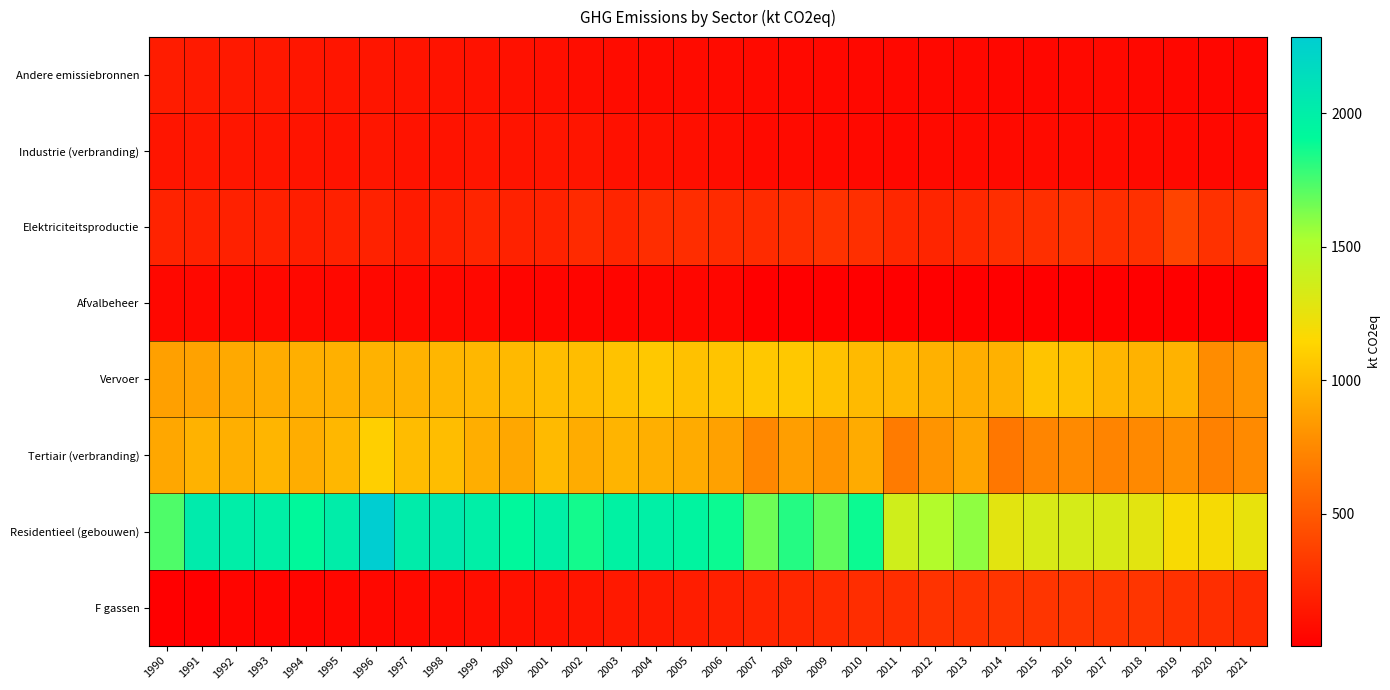

What is the total value across all series at 2016?

3854.6